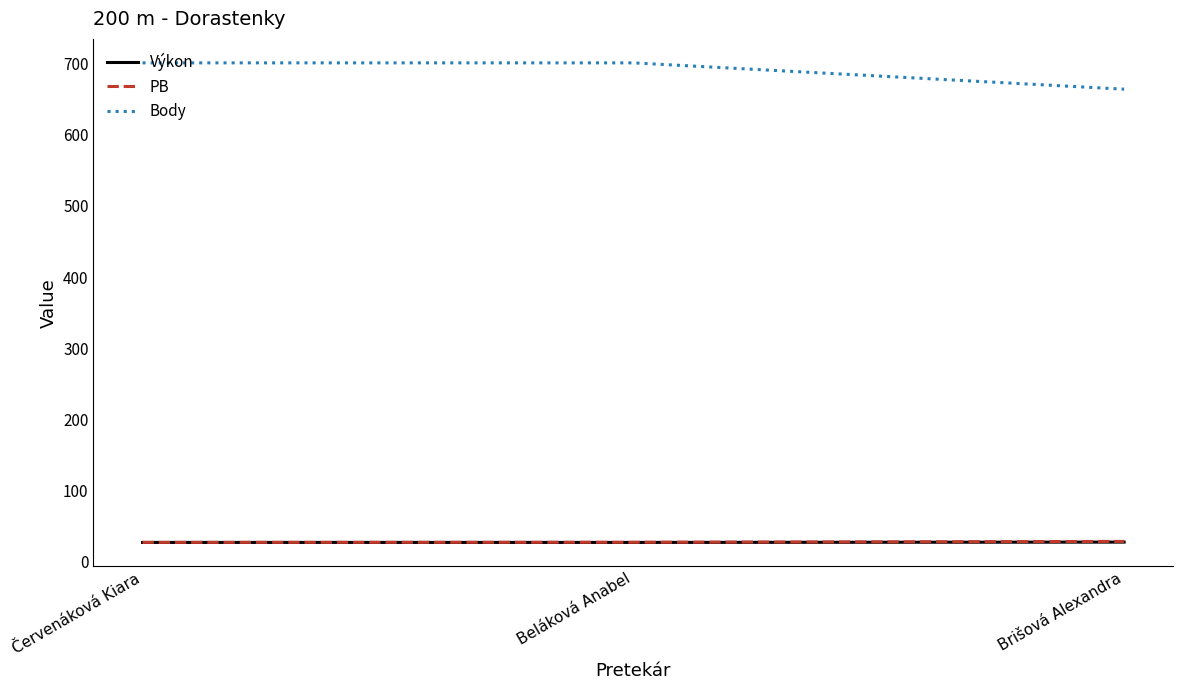

True or false: Výkon has a value of 27.1 at Beláková Anabel.

True